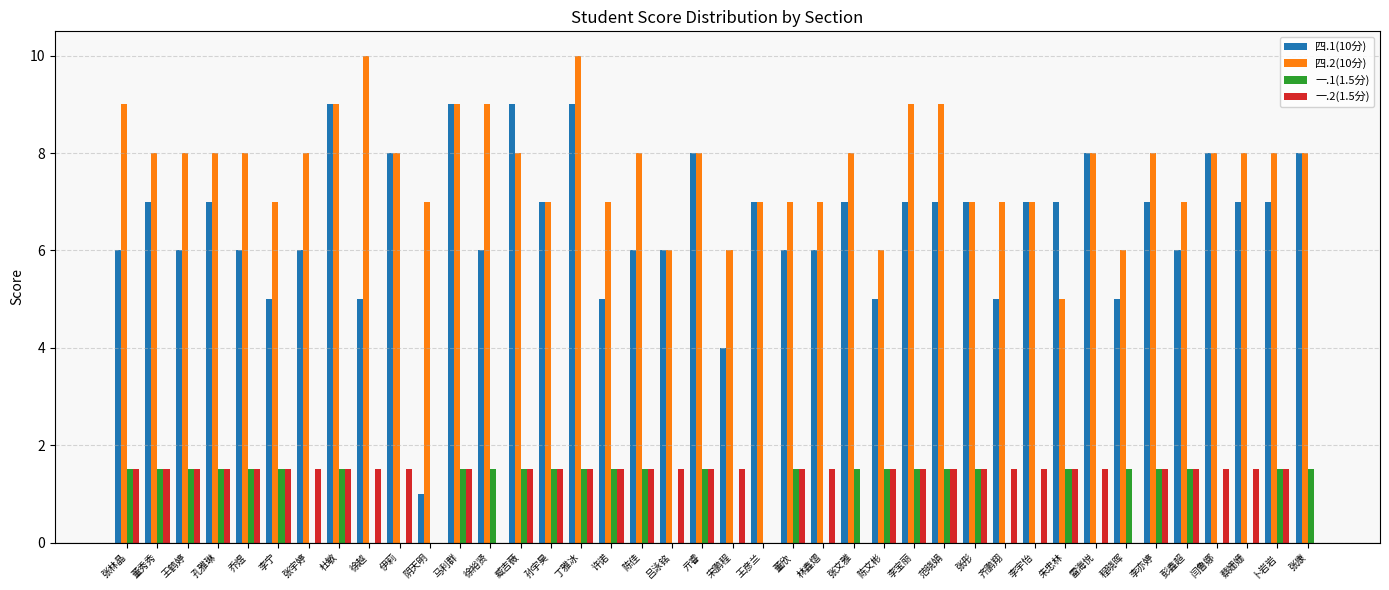

The 一.1(1.5分) series shows 0.0 at 王彦兰. True or false?

True